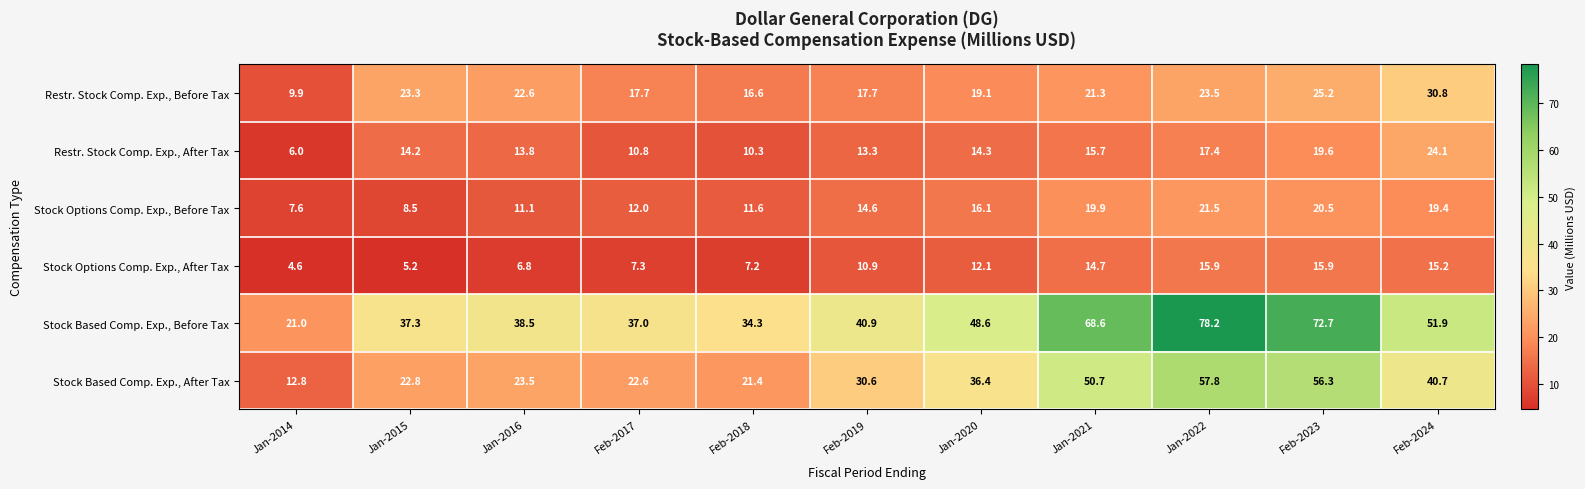

Which series has the largest range (max minus min)?

Stock Based Comp. Exp., Before Tax